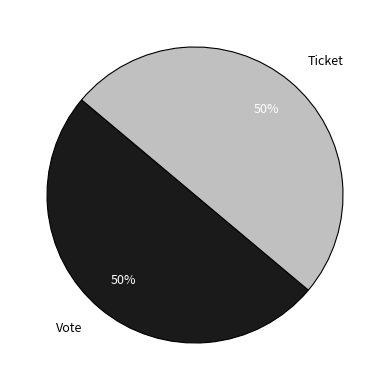

How many segments does this pie chart have?

2